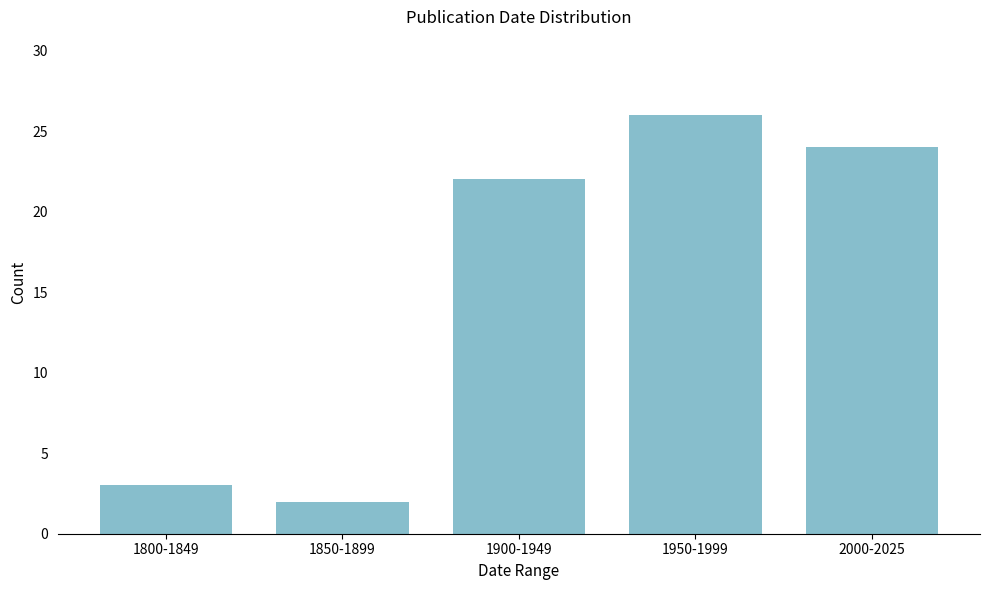

Reading left to right, list all the values displayed in this chart.

1800-1849=3	1850-1899=2	1900-1949=22	1950-1999=26	2000-2025=24